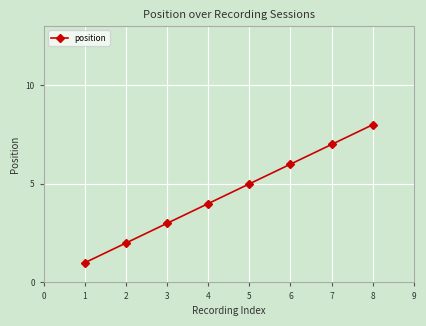

Rank the categories by value from highest to lowest.

8, 7, 6, 5, 4, 3, 2, 1